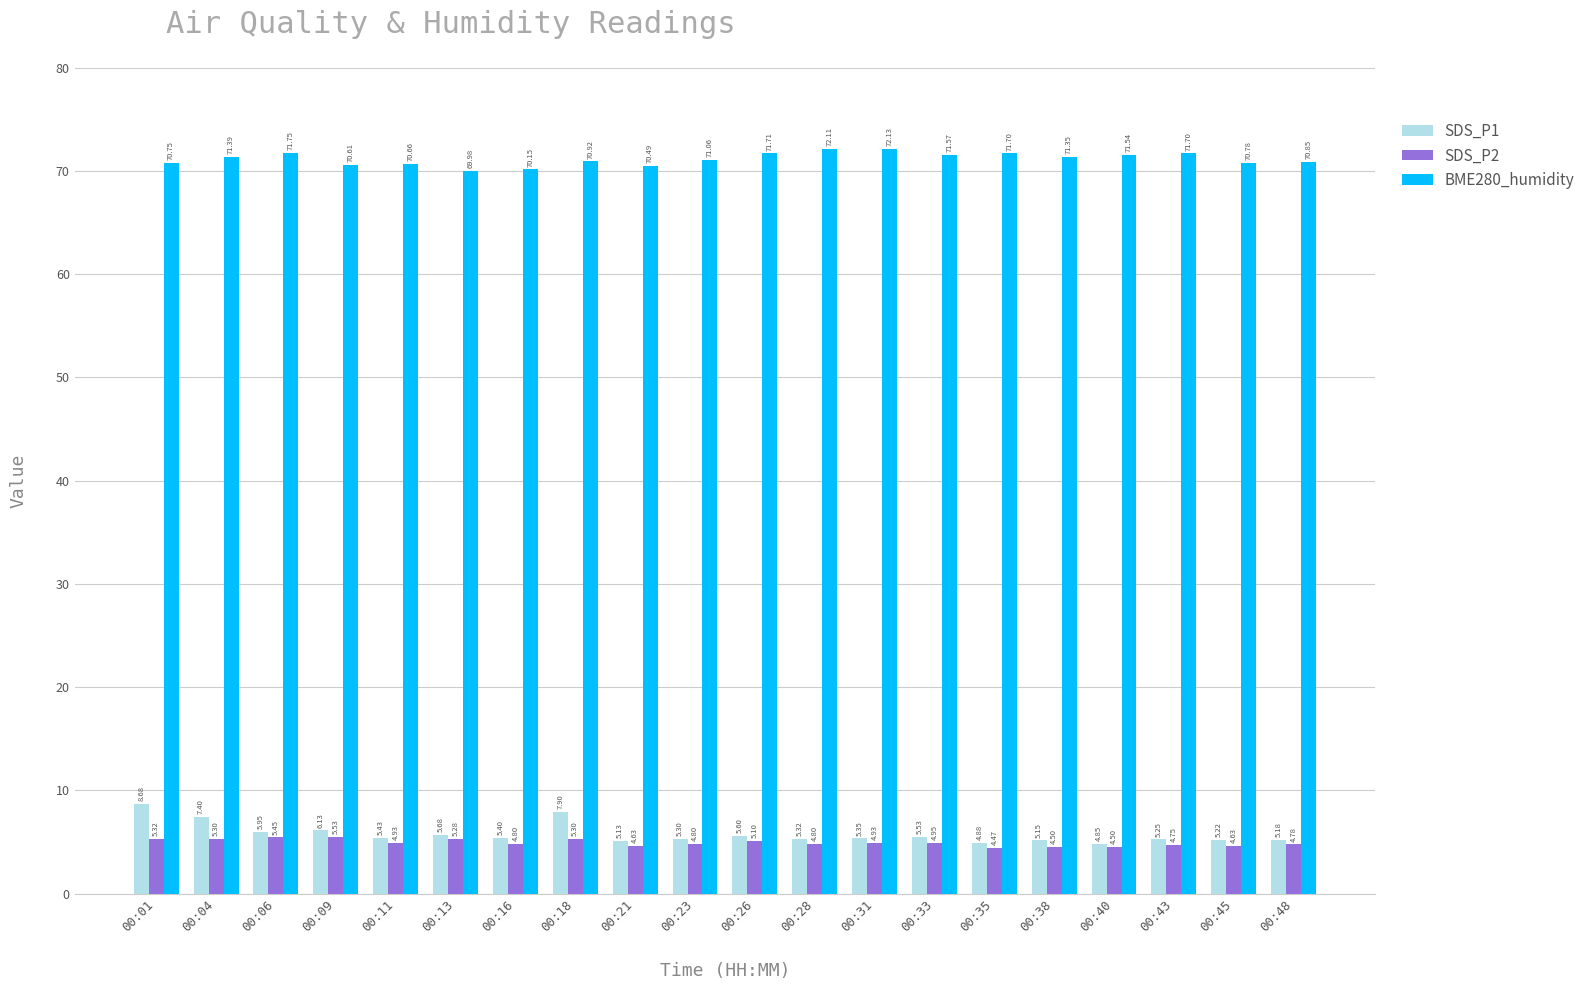

True or false: BME280_humidity has a value of 43.4 at 00:01.

False